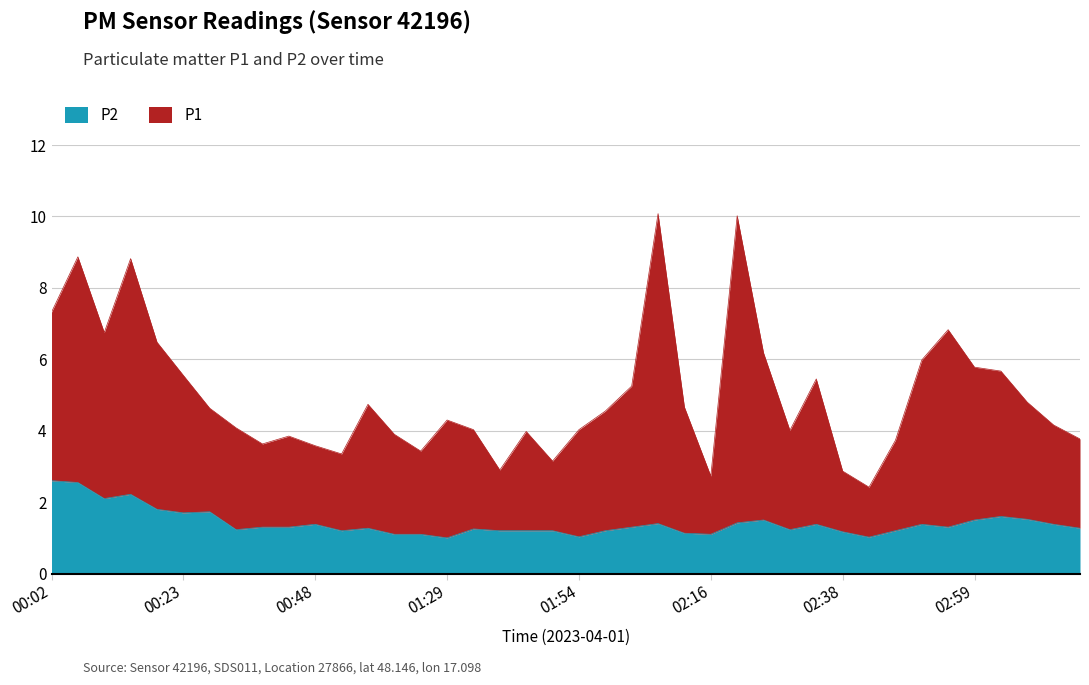

What is the spread (max minus min) of values at 00:02?

4.7